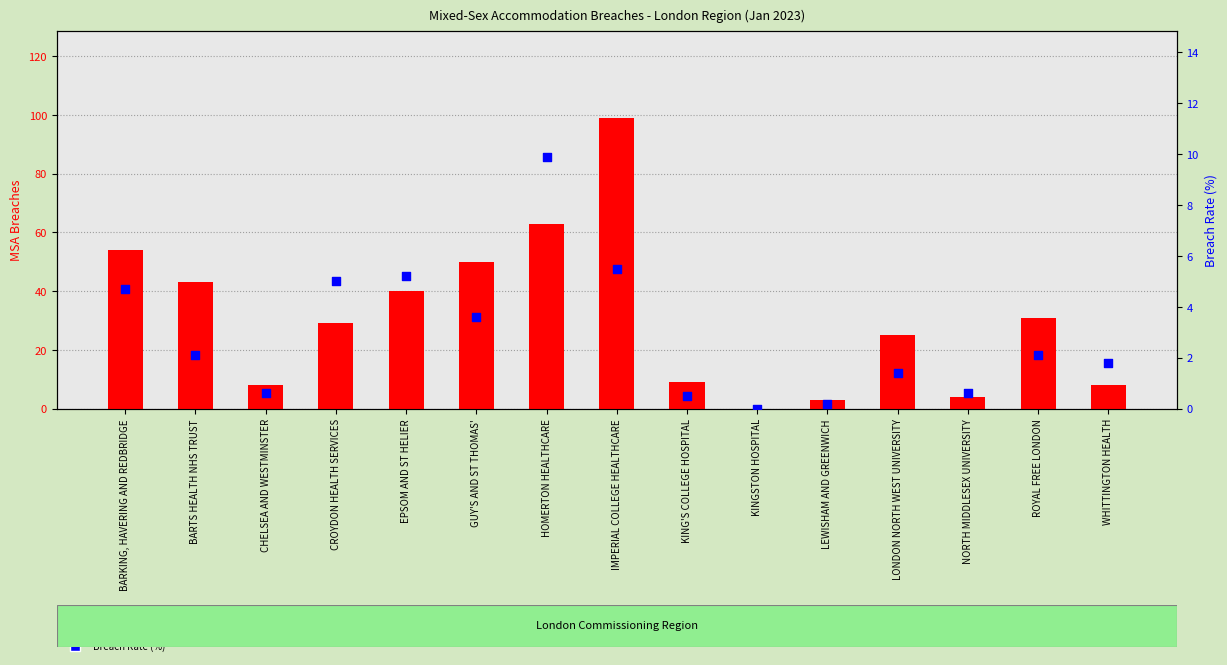

At which category is the sum across all series the highest?

IMPERIAL COLLEGE HEALTHCARE